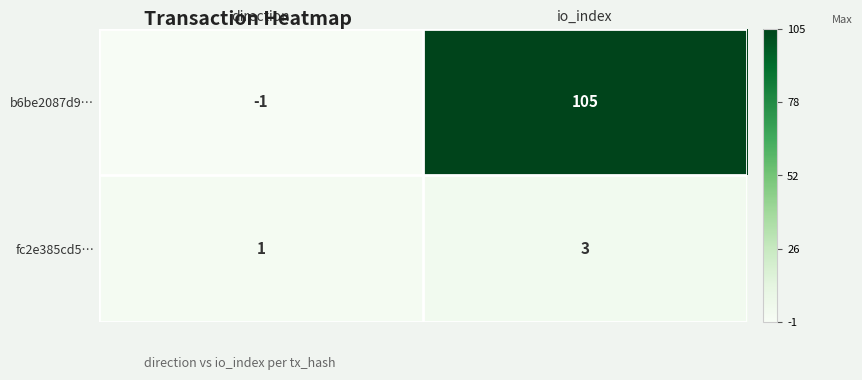

What value does the b6be2087d9… series have at io_index, to the nearest 5?

105